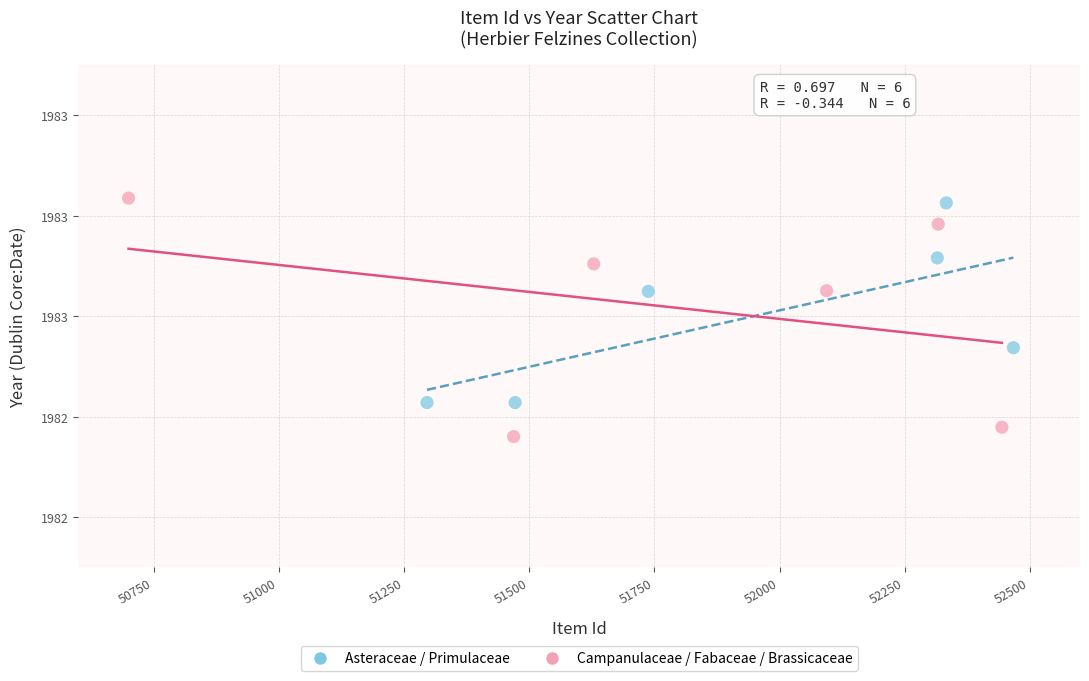

What are all the series names shown in the legend?

Asteraceae / Primulaceae, Campanulaceae / Fabaceae / Brassicaceae